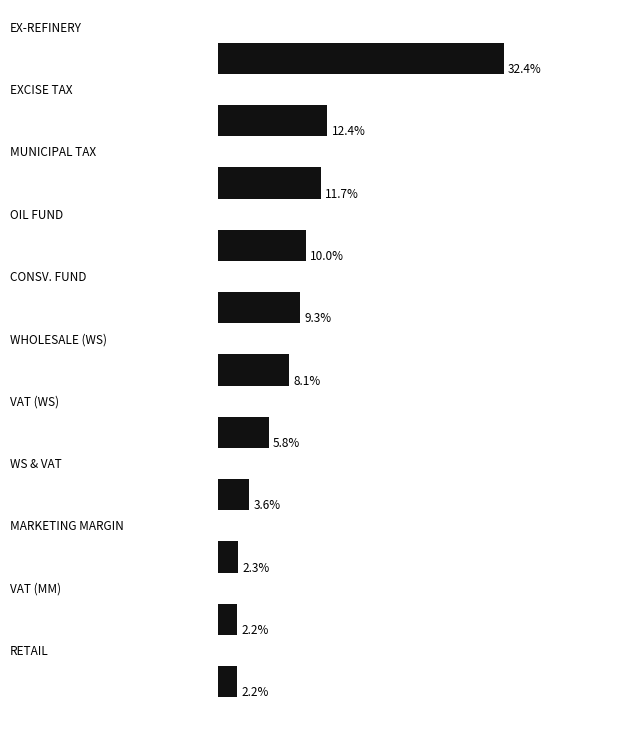

How many bars are there in total?

11